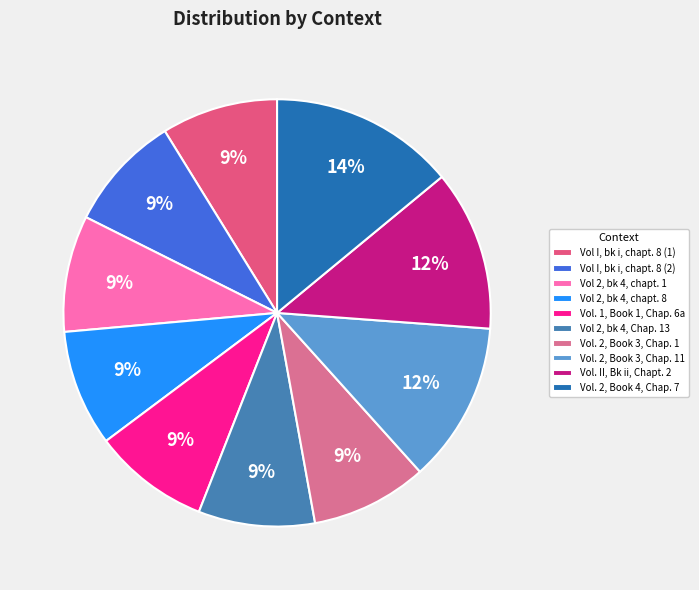

Which category has the smallest portion of the pie?

Vol I, bk i, chapt. 8 (1)